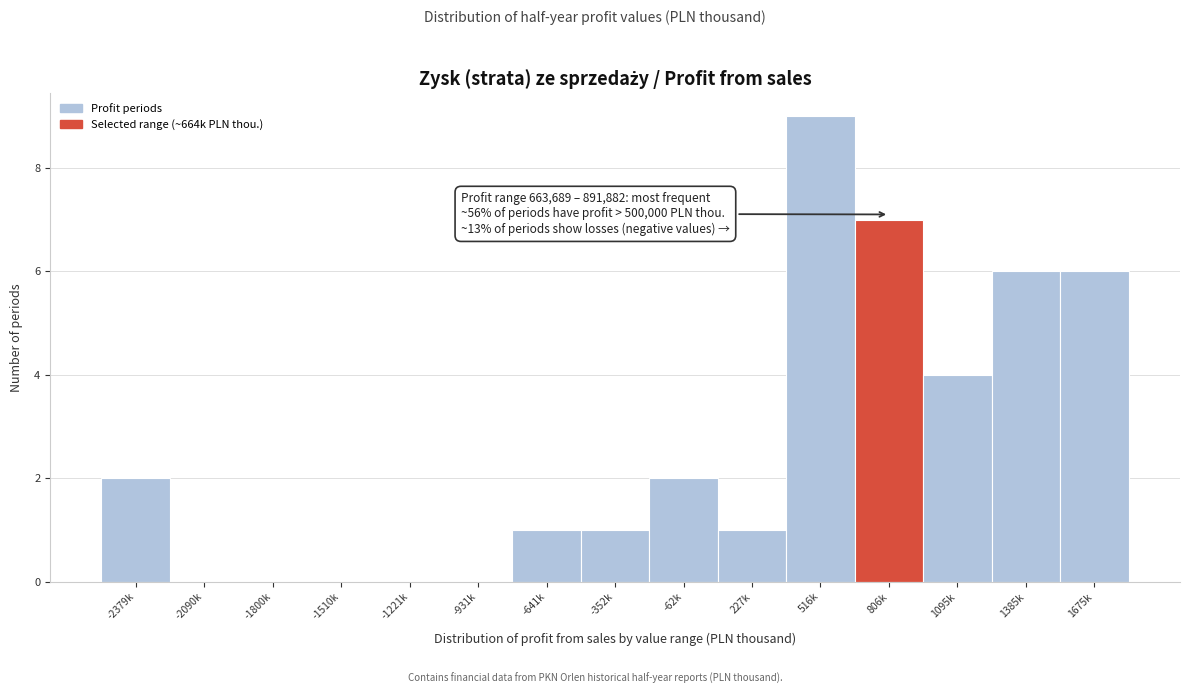

Reading left to right, transcribe all the data shown in this chart.

-2379k=2	-2090k=0	-1800k=0	-1510k=0	-1221k=0	-931k=0	-641k=1	-352k=1	-62k=2	227k=1	516k=9	806k=7	1095k=4	1385k=6	1675k=6